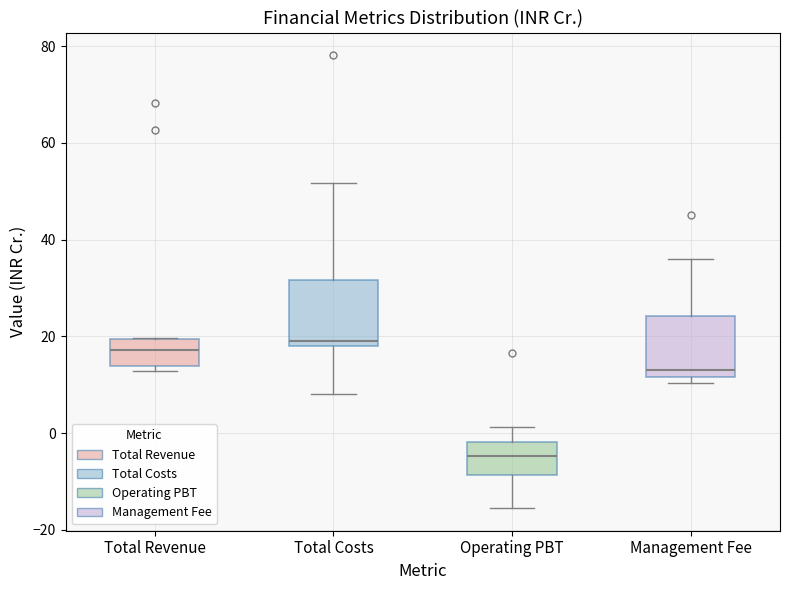

Where is the lower edge of the box for Management Fee on the y-axis? The values are not printed on the chart, so give them approximately, as read against the axis.

12